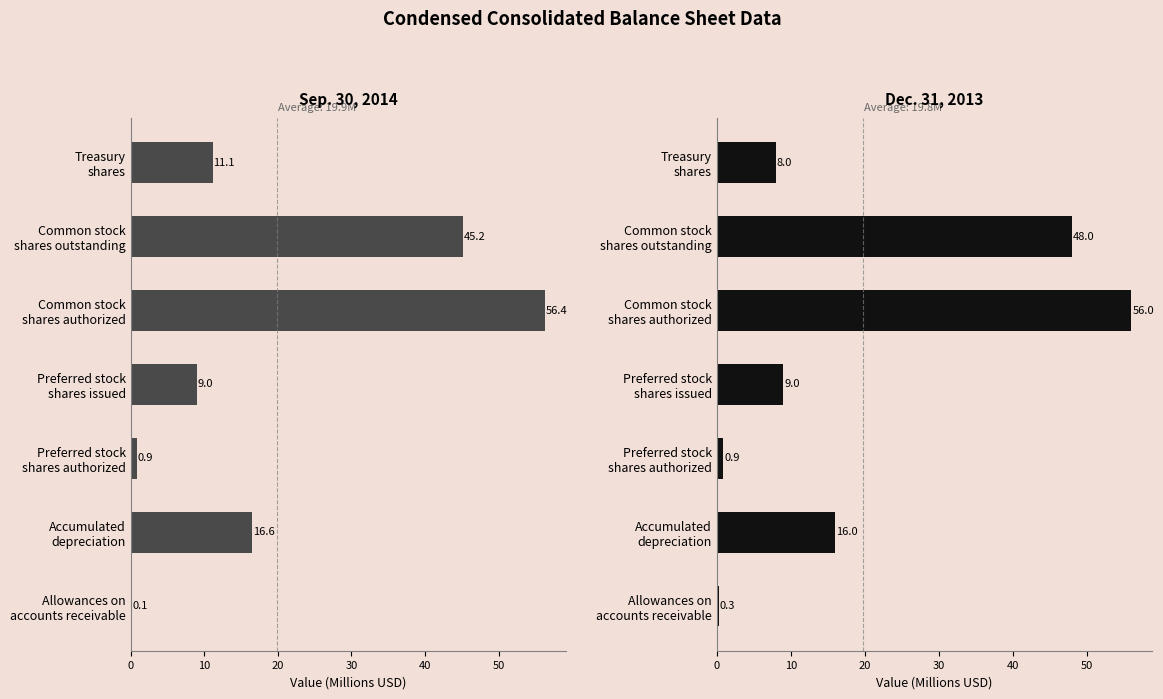

What is the sum of the Dec. 31, 2013 values at Allowances on accounts receivable and Treasury shares?

8.3